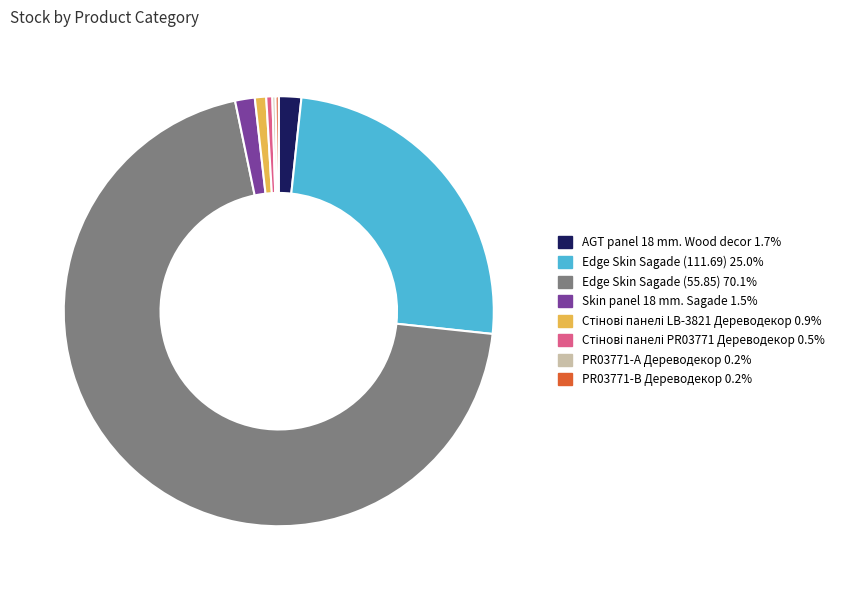

What is the largest slice in the pie chart?

Edge Skin Sagade (55.85)